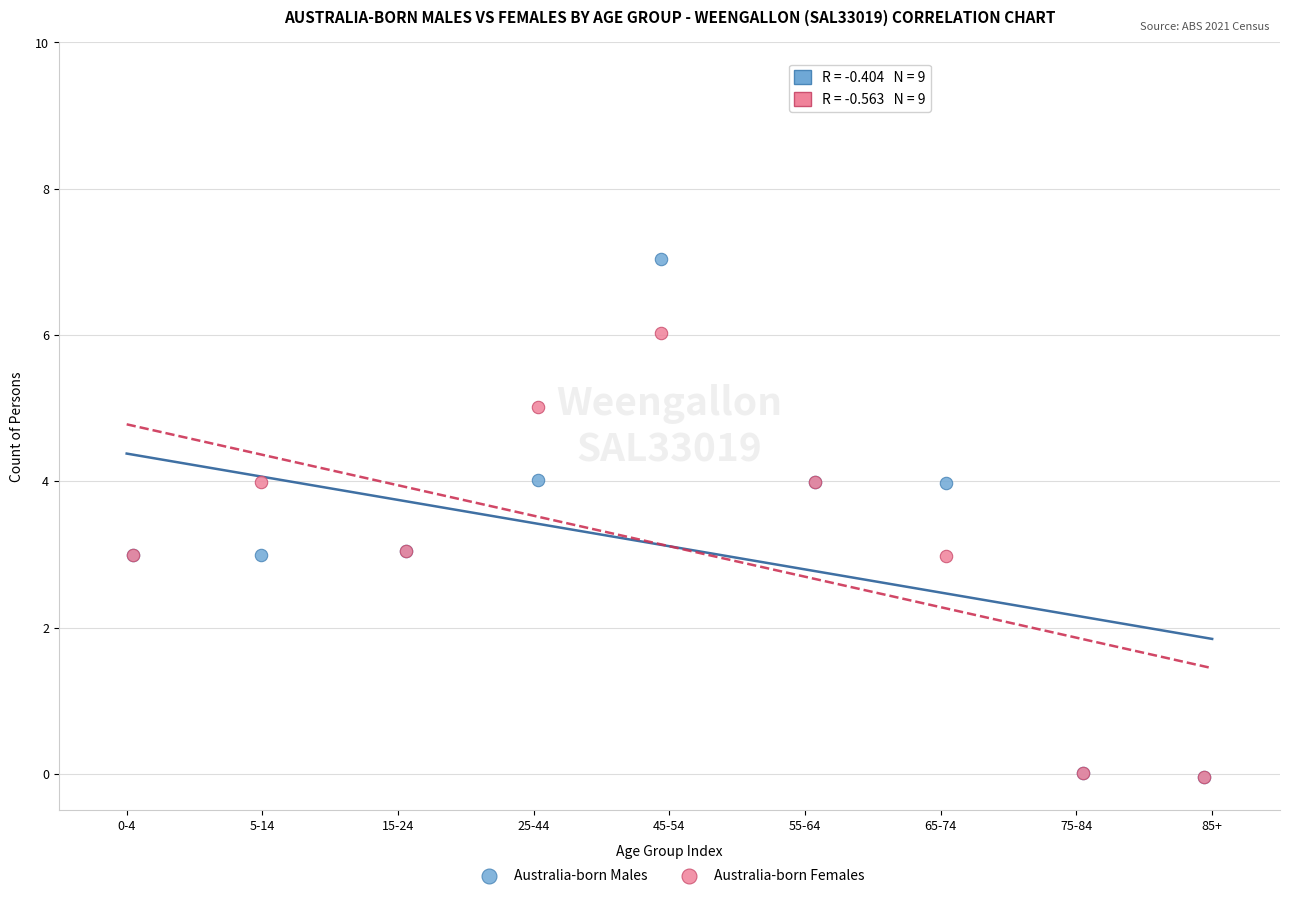

Which series has the widest spread of Y values?

Australia-born Males